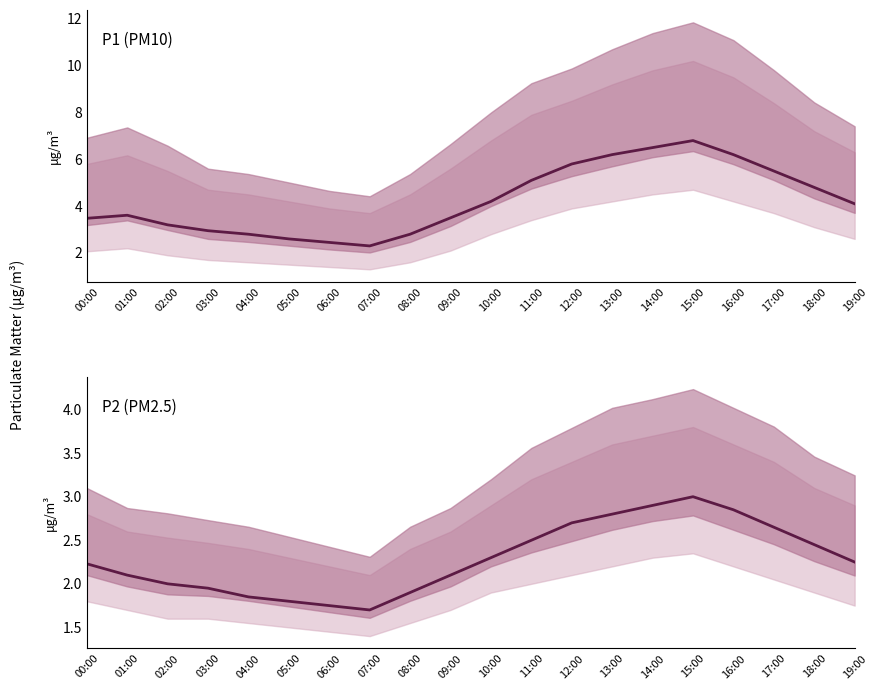

True or false: P2 and P1 cross at least once.

False